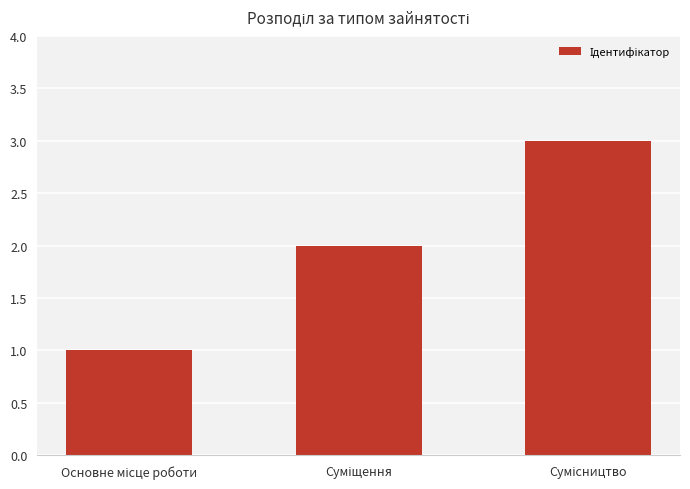

What is the average value?

2